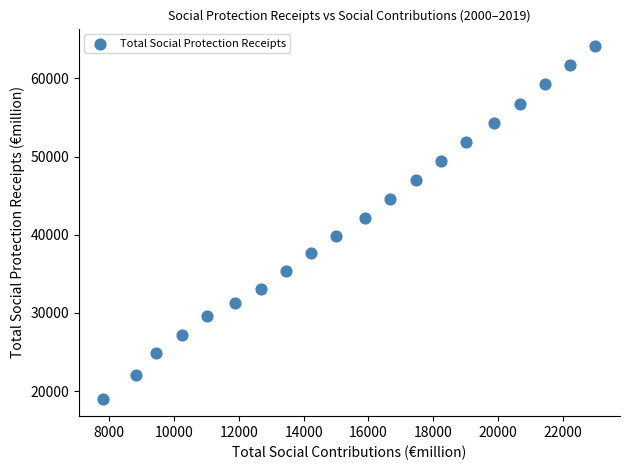

How many points are shown in the scatter plot?

20